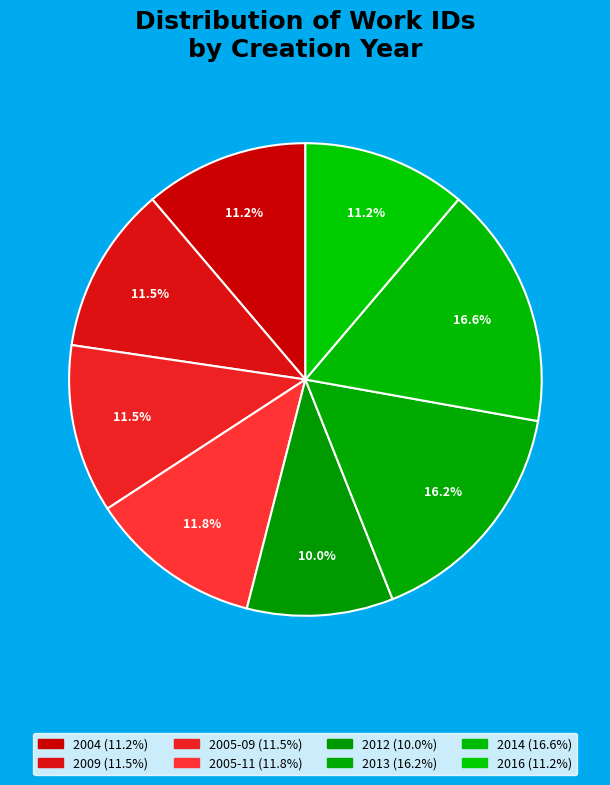

The 2013 slice represents 16% of the pie. True or false?

True